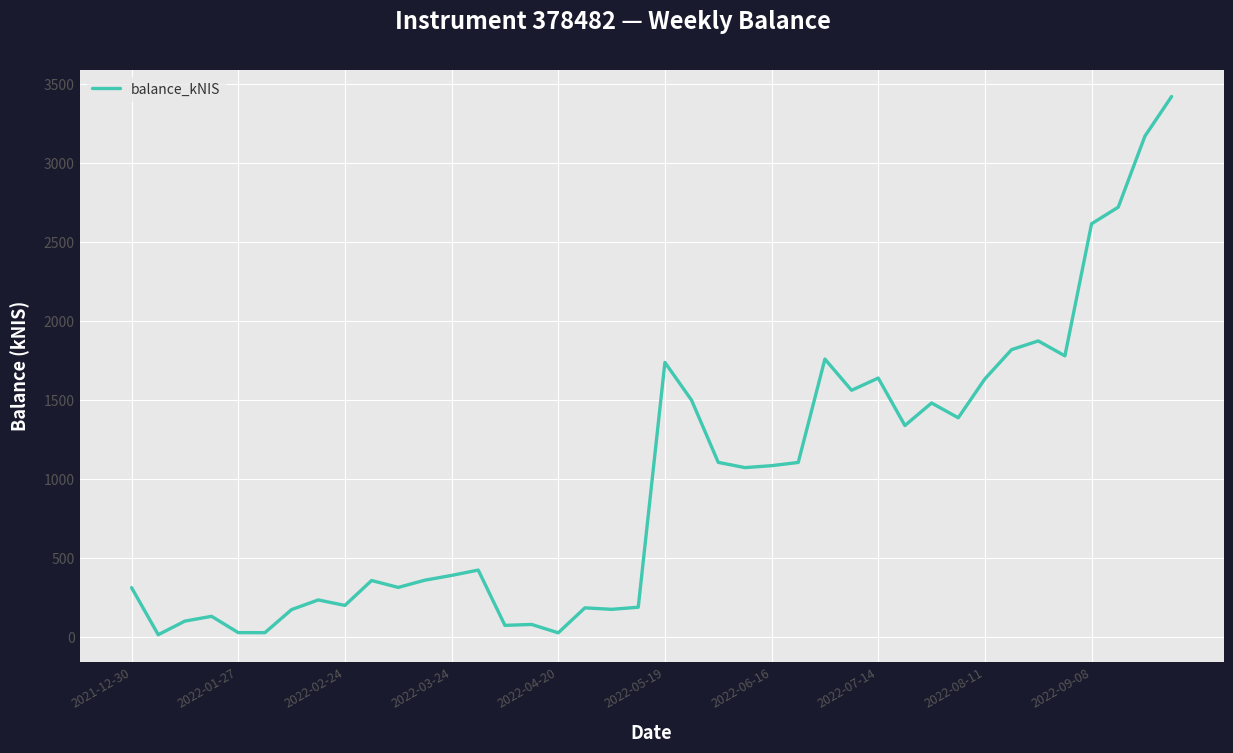

What is the greatest value displayed?

3420.9